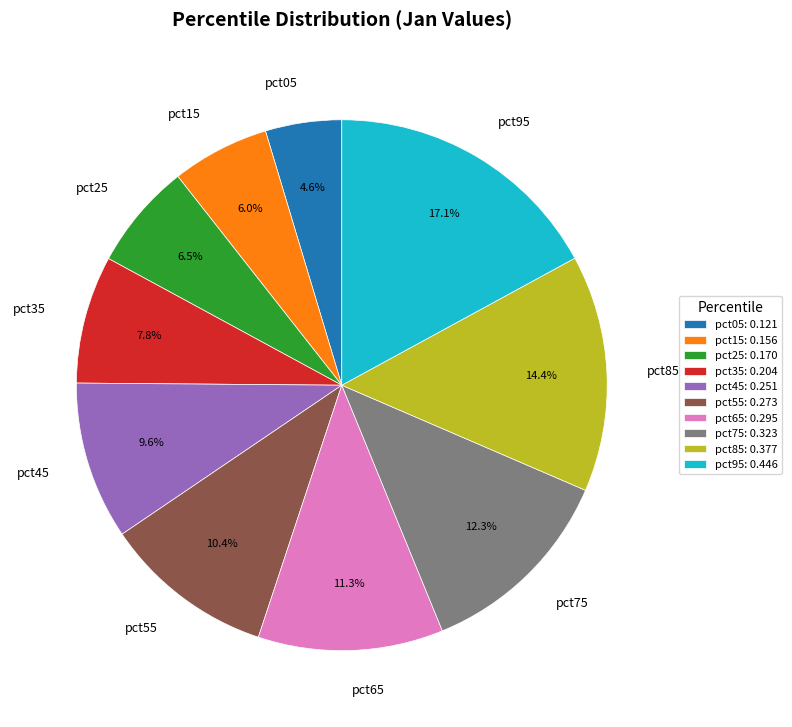

To the nearest percent, what is the combined percentage of pct55 and pct35?

18%